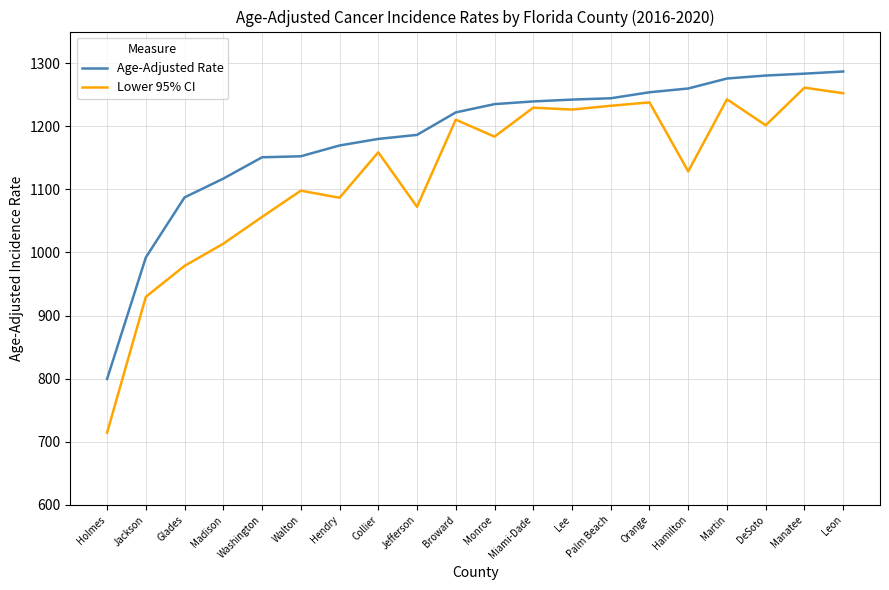

True or false: Age-Adjusted Rate and Lower 95% CI intersect in this chart.

False